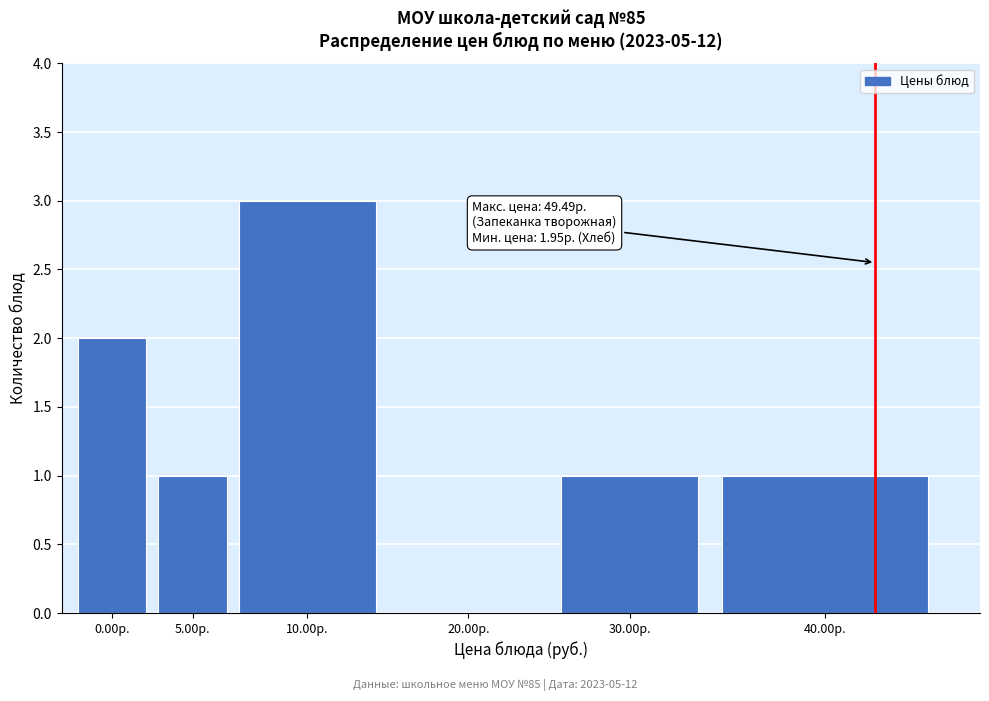

Reading right to left, transcribe all the data shown in this chart.

40.00р.=1	30.00р.=1	20.00р.=0	10.00р.=3	5.00р.=1	0.00р.=2